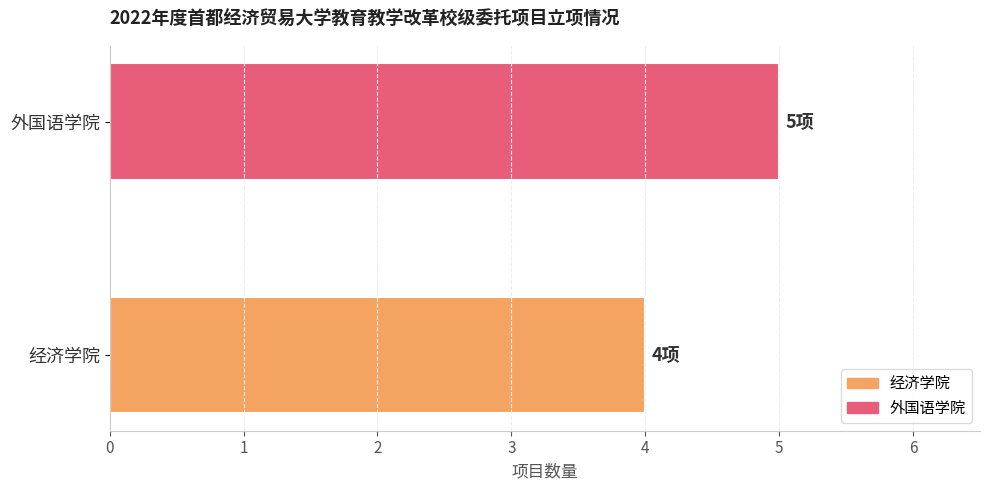

List the labels in order of value, largest first.

外国语学院, 经济学院